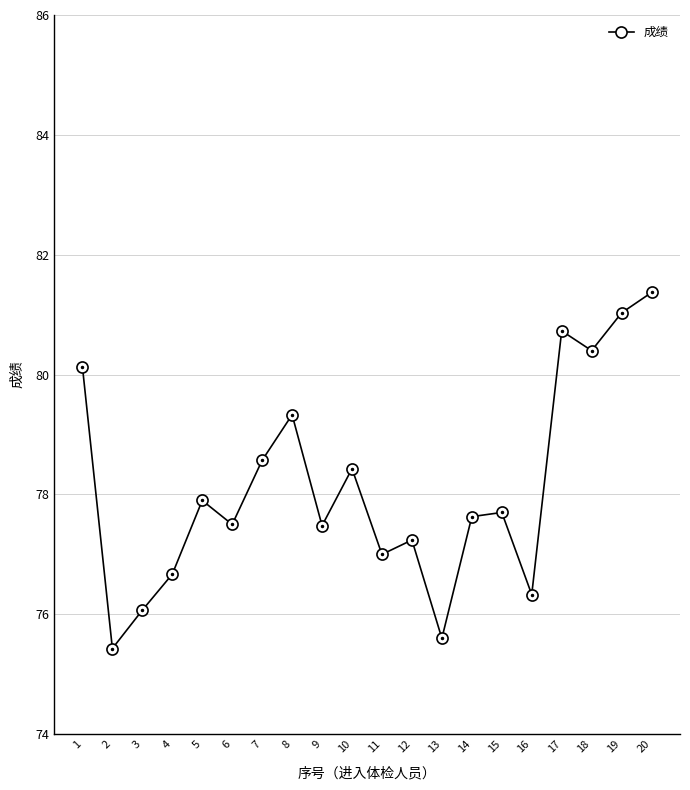

How many interior local peaks (higher than both neighbors) does the data have?

6